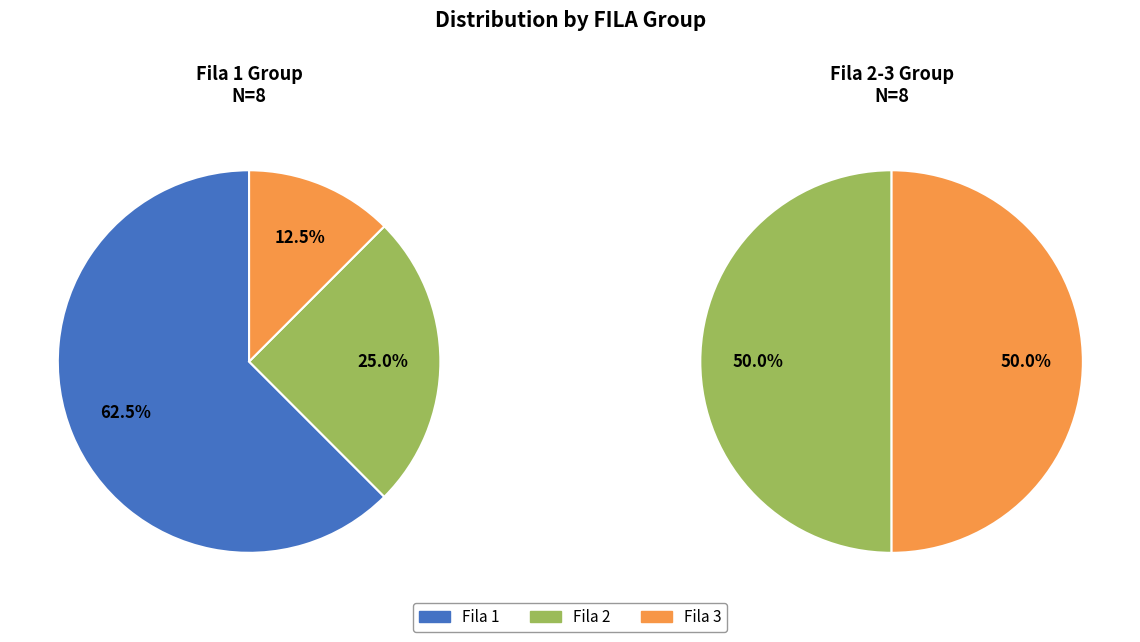

Does 2 account for over 50% of the chart?

No